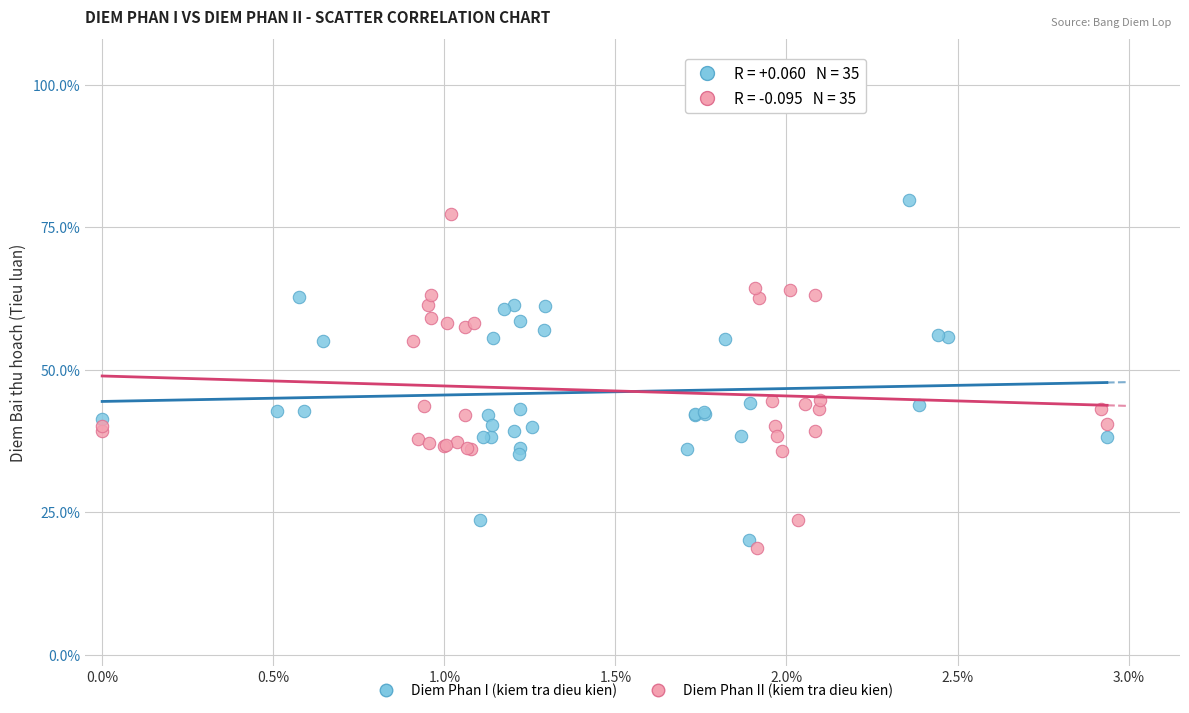

Which series contains the lowest Y value?

Diem Phan II (kiem tra dieu kien)